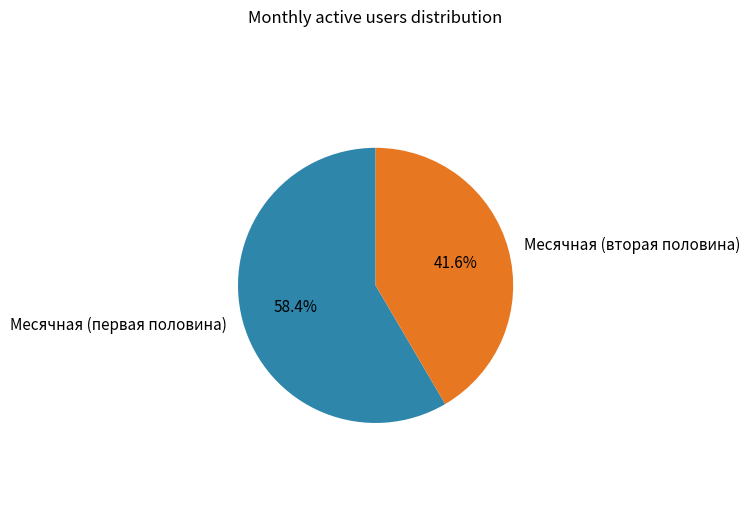

Combined, do Месячная (первая половина) and Месячная (вторая половина) account for over 50%?

Yes